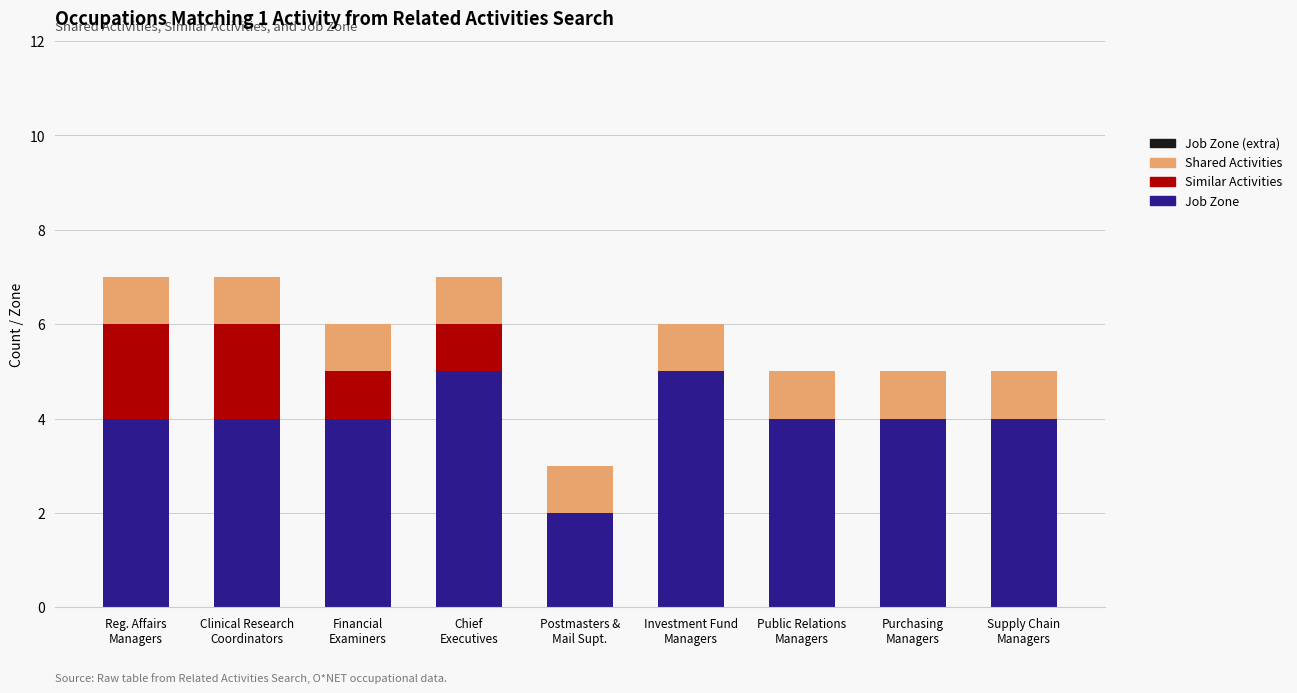

What is the maximum value for Job Zone?

5